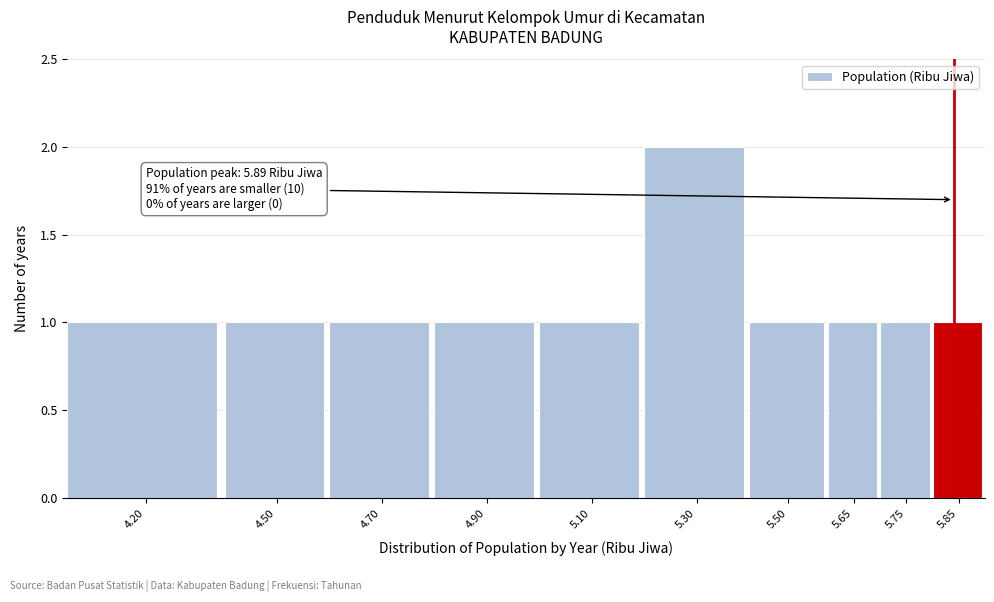

Reading left to right, what are all the values shown in this chart?

4.20=1	4.50=1	4.70=1	4.90=1	5.10=1	5.30=2	5.50=1	5.65=1	5.75=1	5.85=1